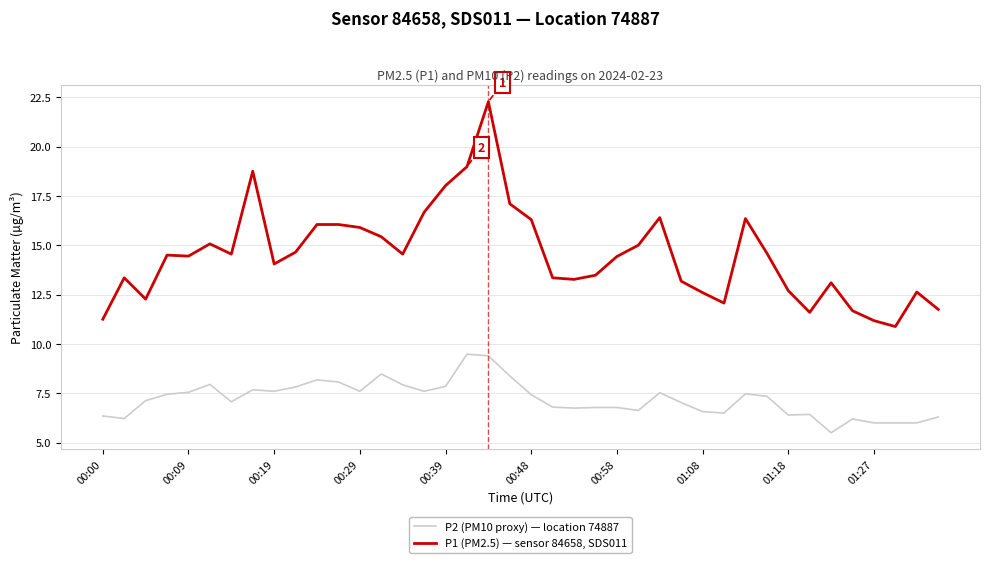

True or false: P2 (PM10 proxy) — location 74887 and P1 (PM2.5) — sensor 84658, SDS011 cross at least once.

False